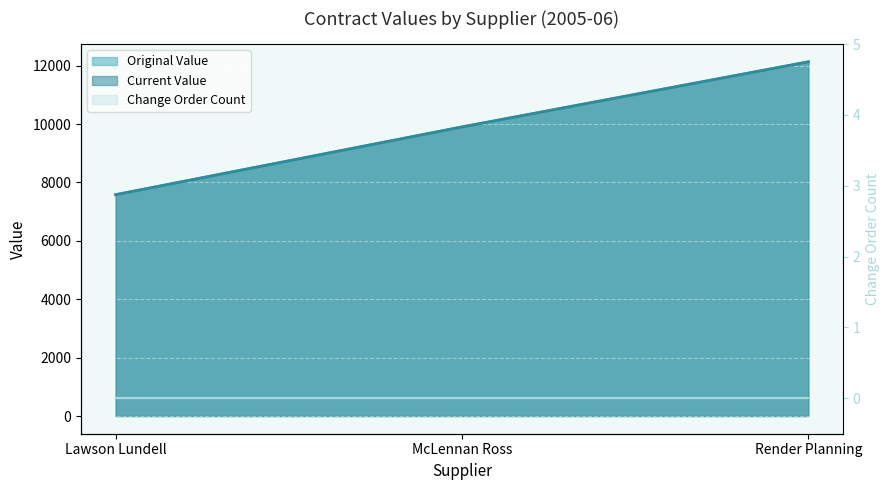

At which category is the sum across all series the highest?

Render Planning